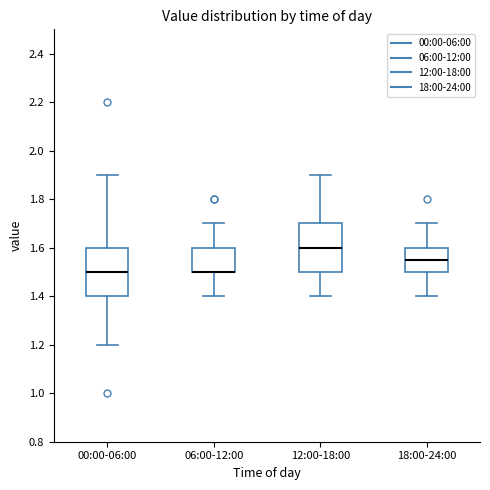

Where does the median line of the box for 12:00-18:00 sit on the y-axis? The values are not printed on the chart, so give them approximately, as read against the axis.

1.60